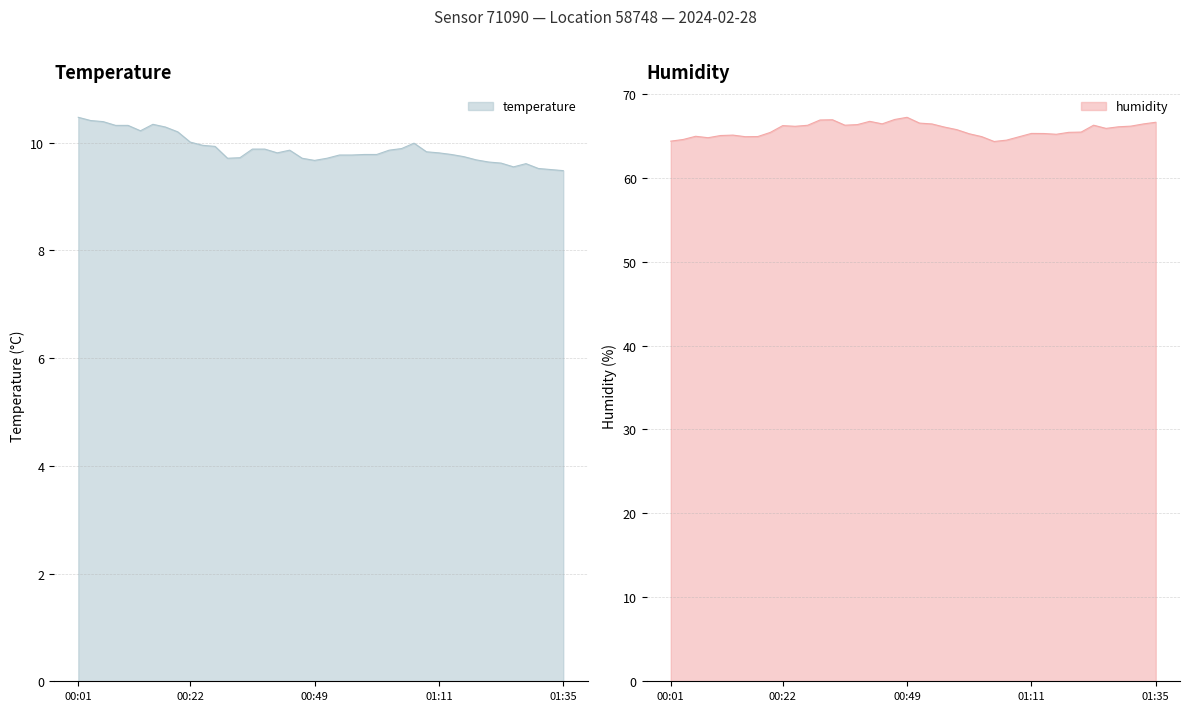

True or false: humidity and temperature intersect in this chart.

False